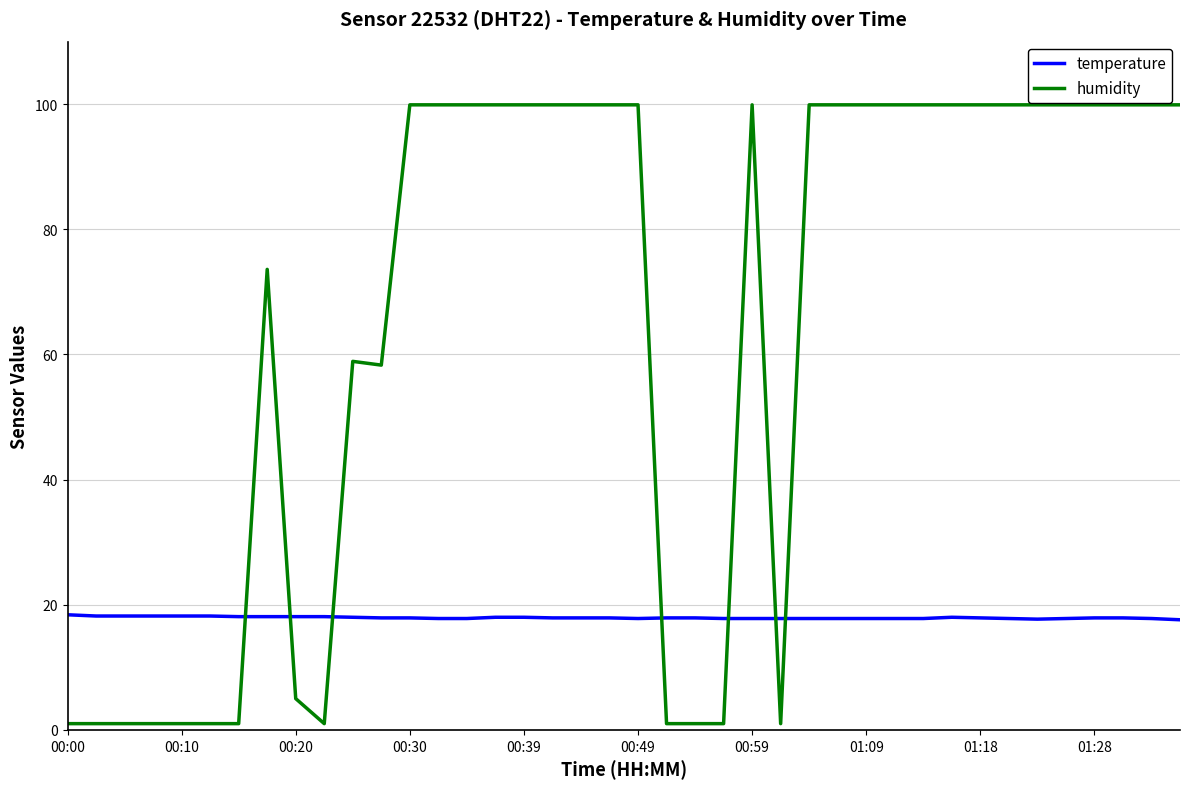

What is the difference between the maximum and minimum values in the humidity series?

98.9